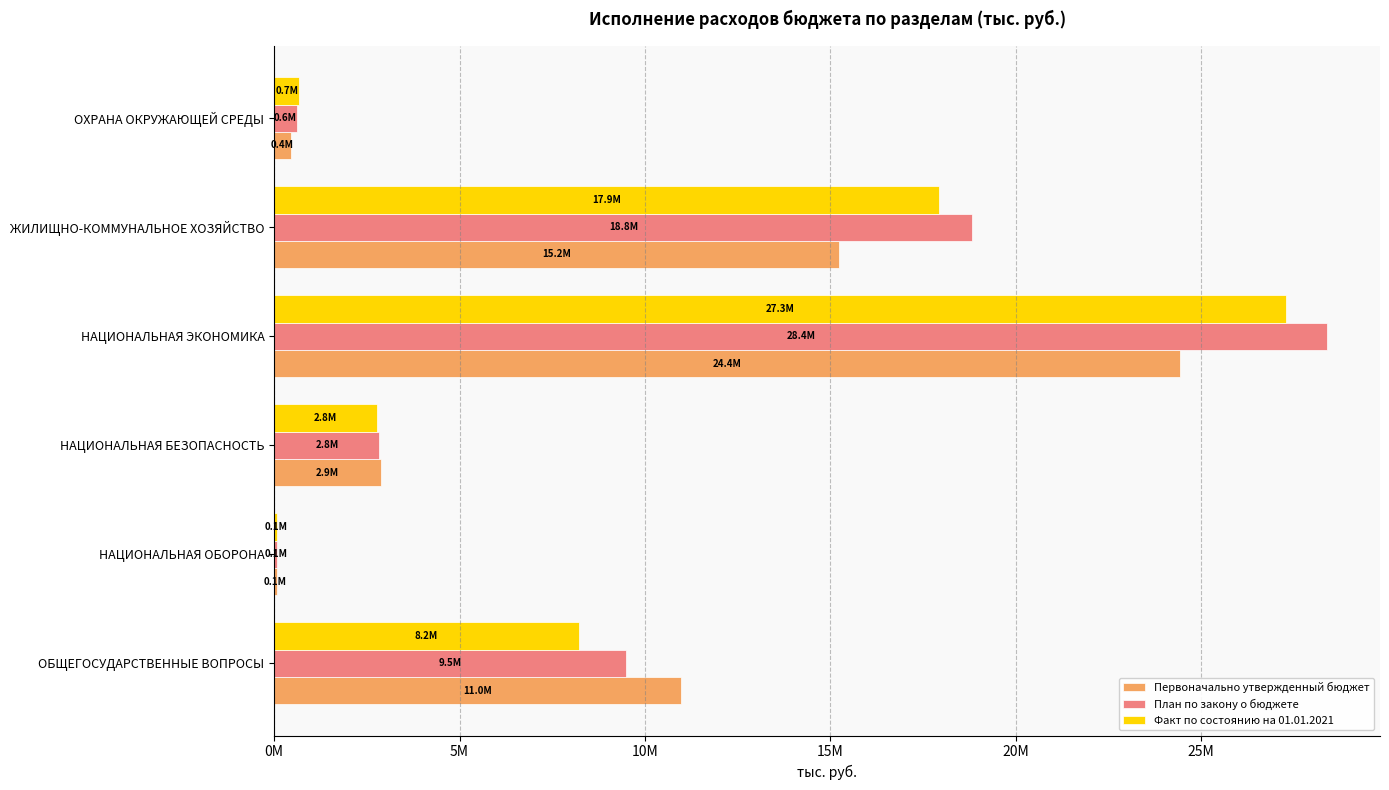

What are all the series names shown in the legend?

Первоначально утвержденный бюджет, План по закону о бюджете, Факт по состоянию на 01.01.2021